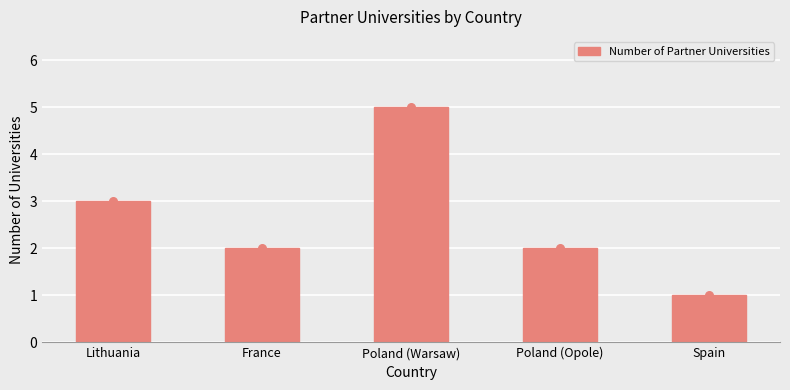

What is the ratio of the value at France to the value at Poland (Warsaw)?

0.4